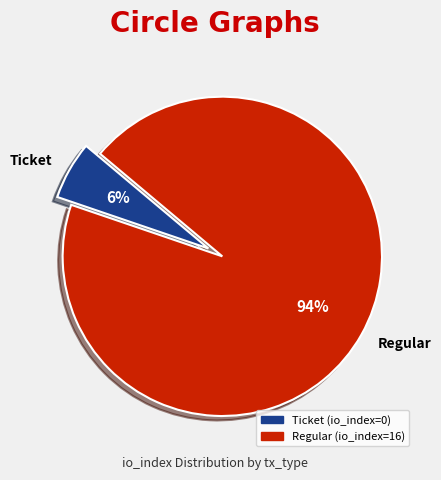

Rank the categories by value from highest to lowest.

Regular, Ticket